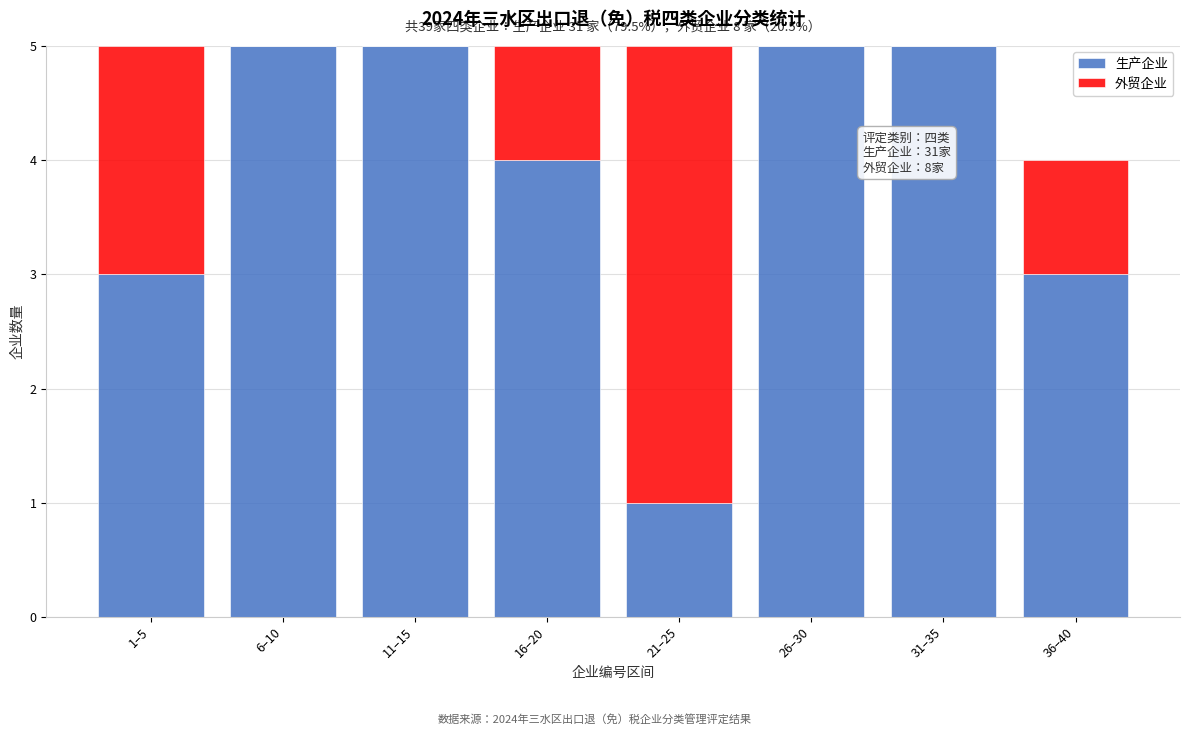

Reading left to right, transcribe the values for 生产企业.

1–5=3	6–10=5	11–15=5	16–20=4	21–25=1	26–30=5	31–35=5	36–40=3